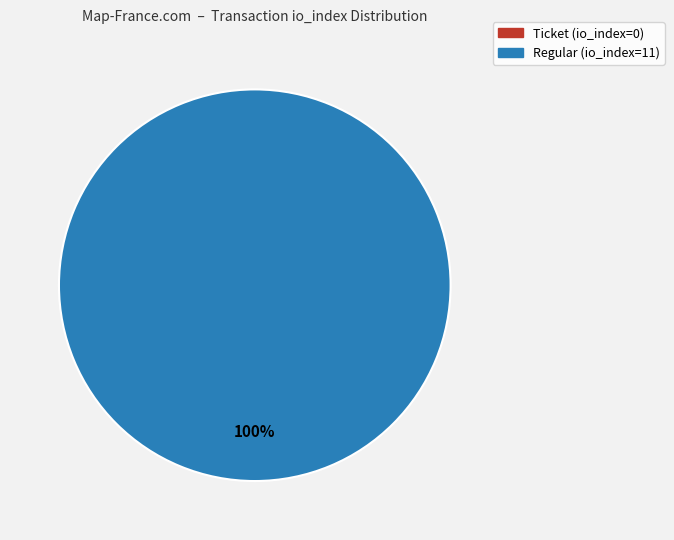

To the nearest percent, what portion does Regular (io_index=11) represent?

100%